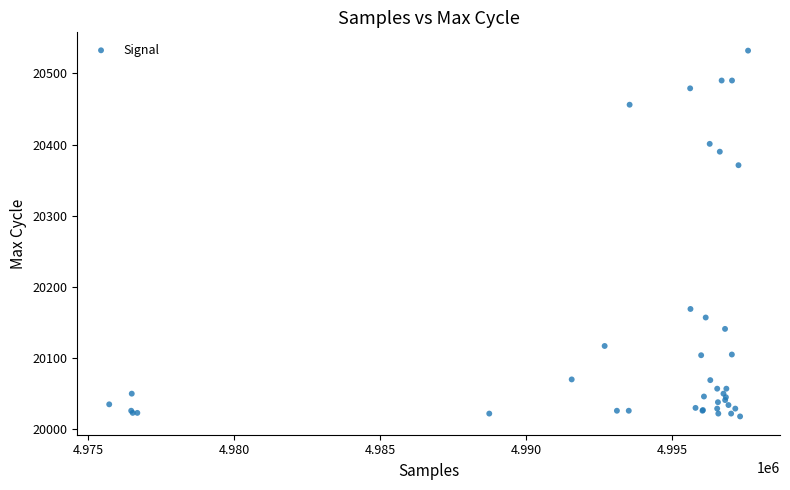

What Y value in the scatter plot is closest to 20275?

20371